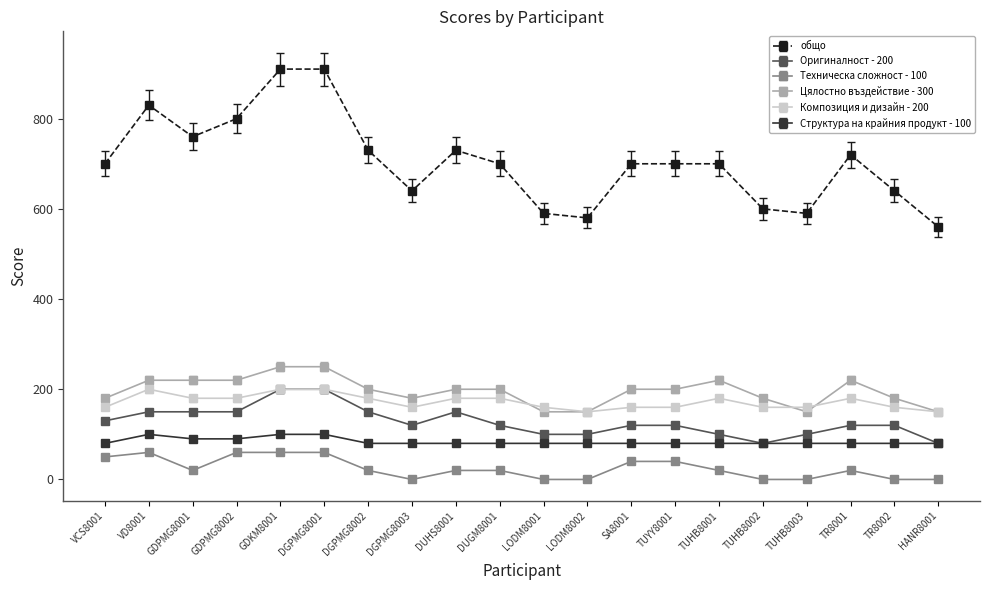

What is the minimum value for Цялостно въздействие - 300?

150